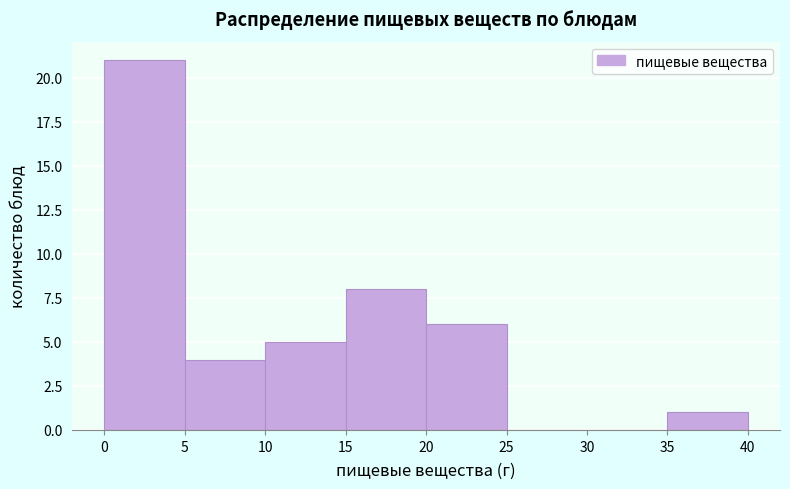

Reading left to right, list every bar in this chart as the range it spans on the x-axis followed by its height. The values are not printed on the chart, so give them approximately, as read against the axis.

0 to 5: 21
5 to 10: 4
10 to 15: 5
15 to 20: 8
20 to 25: 6
25 to 30: 0
30 to 35: 0
35 to 40: 1